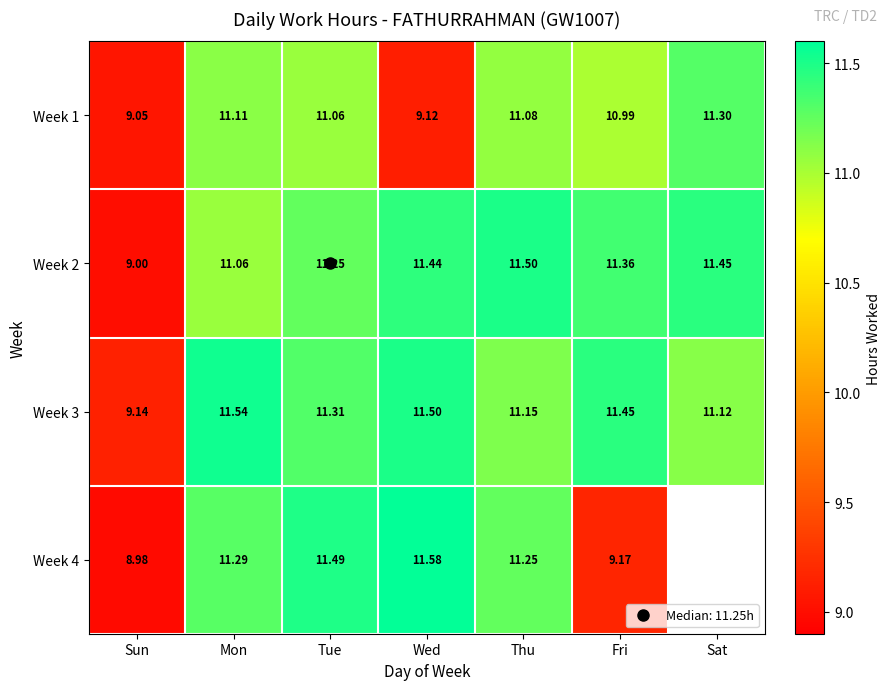

At which category does the chart reach its minimum across all series?

Sun